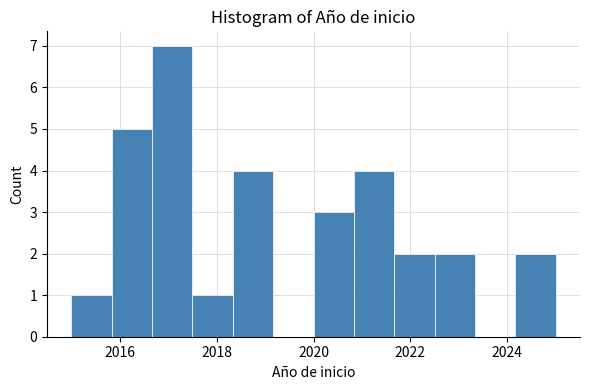

How tall is the bar that spans 2020.0 to 2020.8 on the x-axis? Neither the bar edges nor the heights are printed on the chart, so give them approximately, as read against the axes.

3